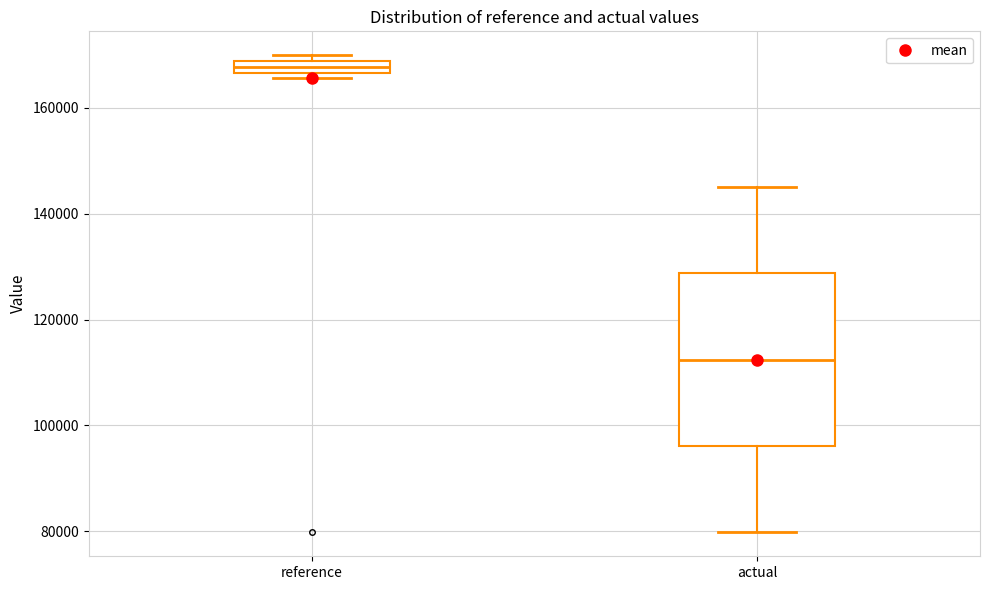

Which box's median line is the lowest?

actual